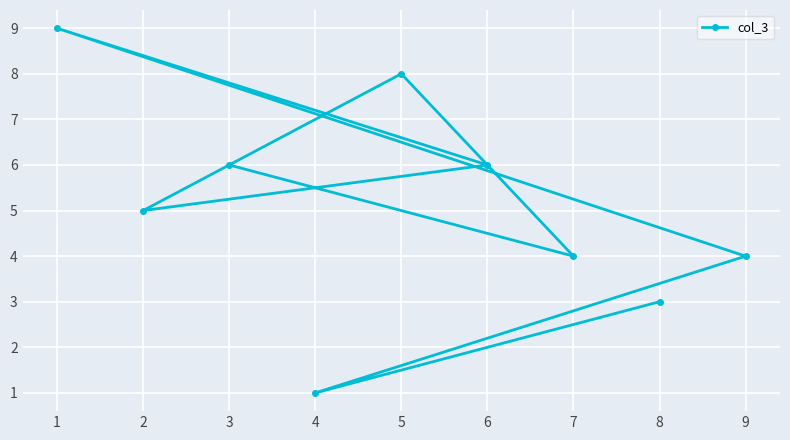

Is this an area chart (filled region under the line)?

No